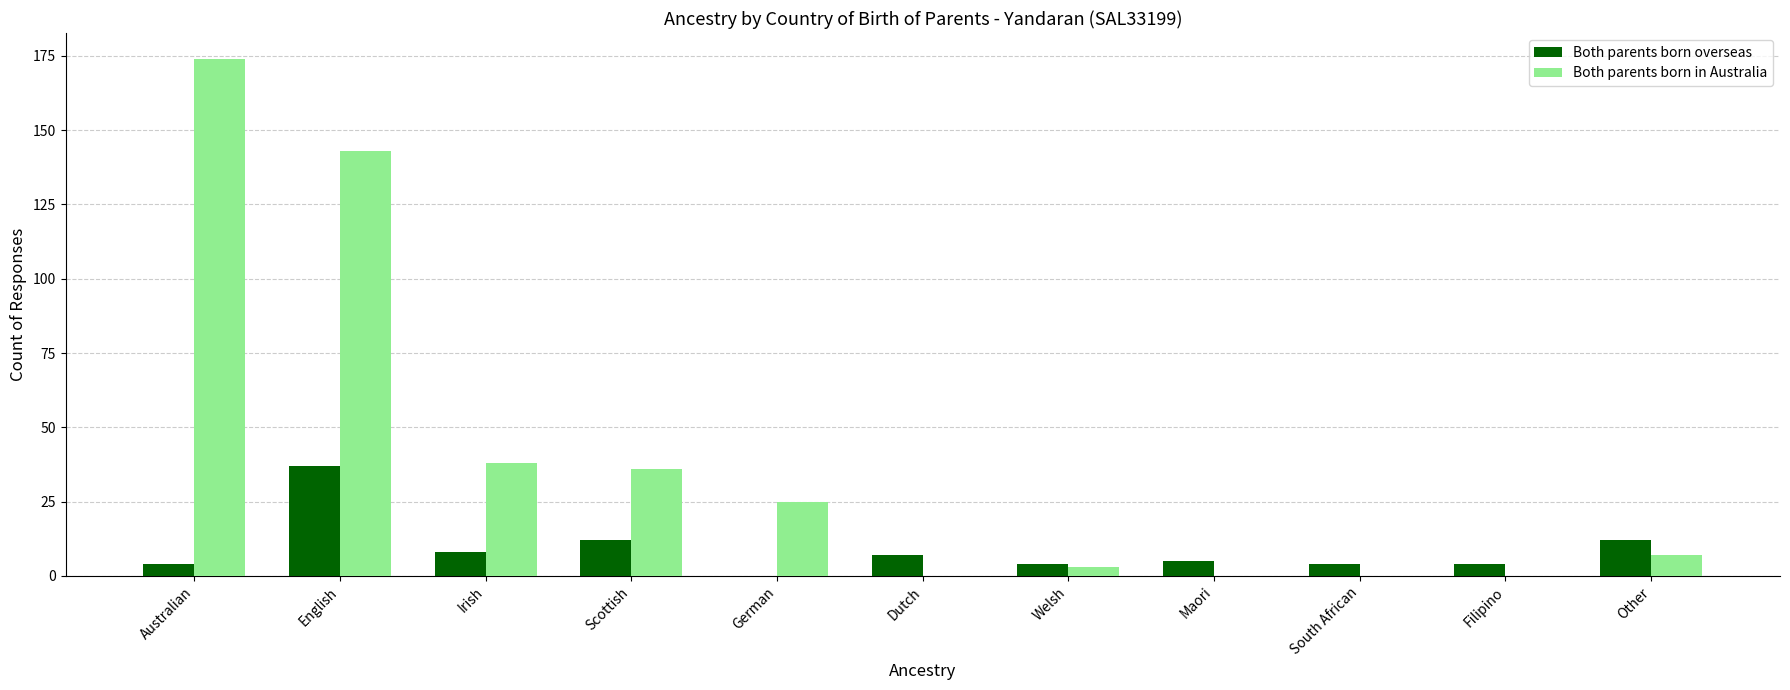

What is the sum of the Both parents born overseas values at Filipino and Other?

16